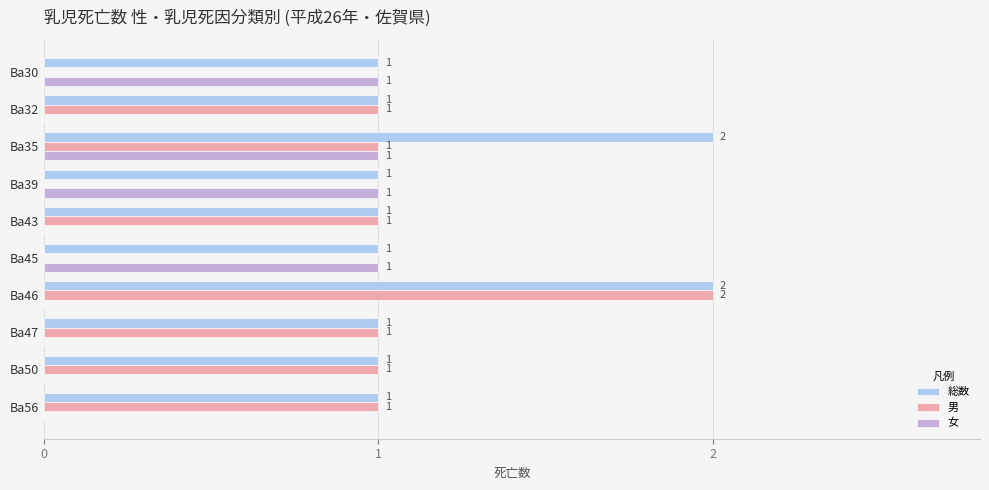

How many 男 values are between 0 and 1?

9